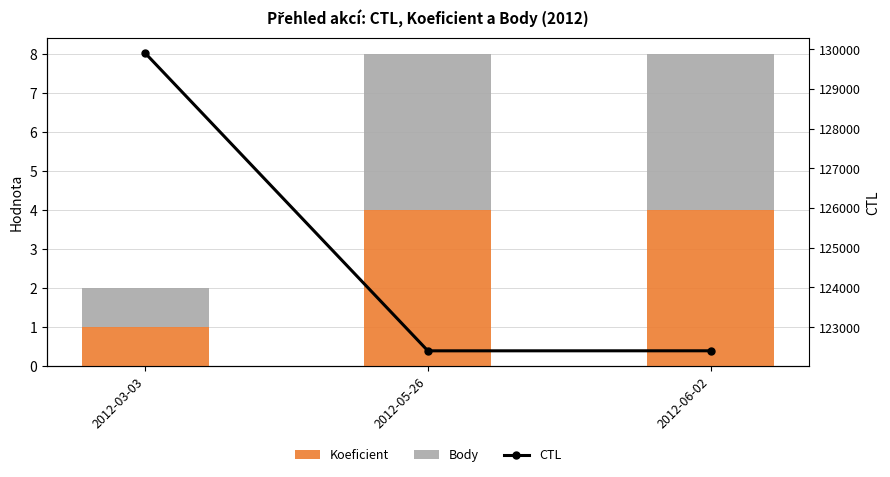

Between 2012-03-03 and 2012-05-26, which series saw the biggest shift?

CTL